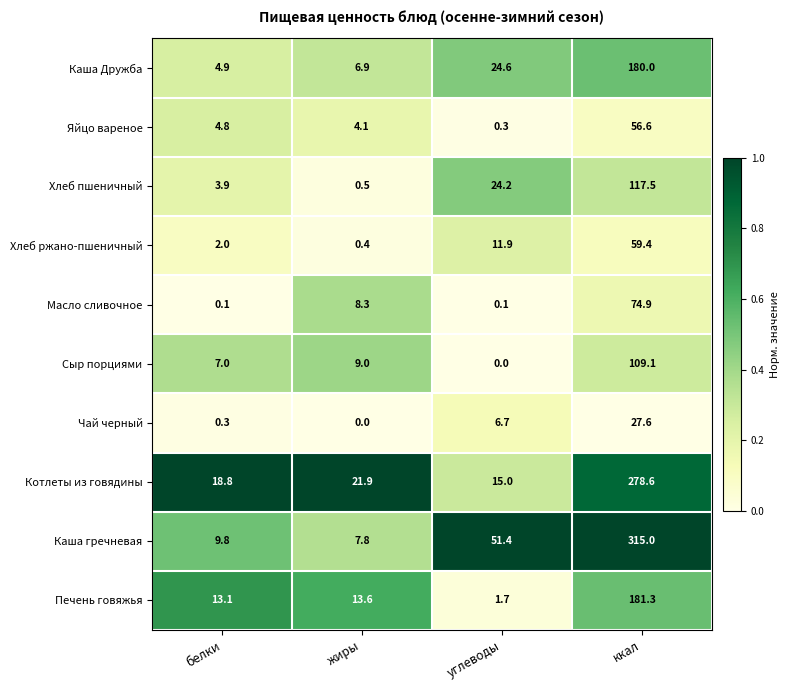

Read the Котлеты из говядины value at углеводы.

15.0